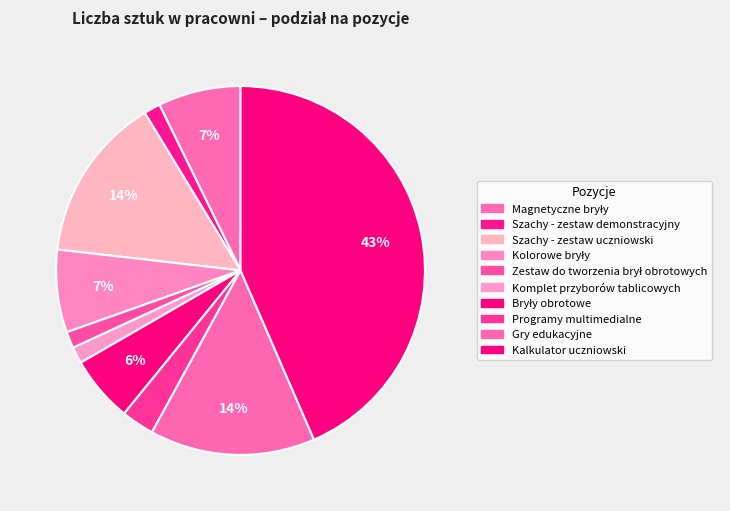

Combined, do Kalkulator uczniowski and Komplet przyborów tablicowych account for over 50%?

No